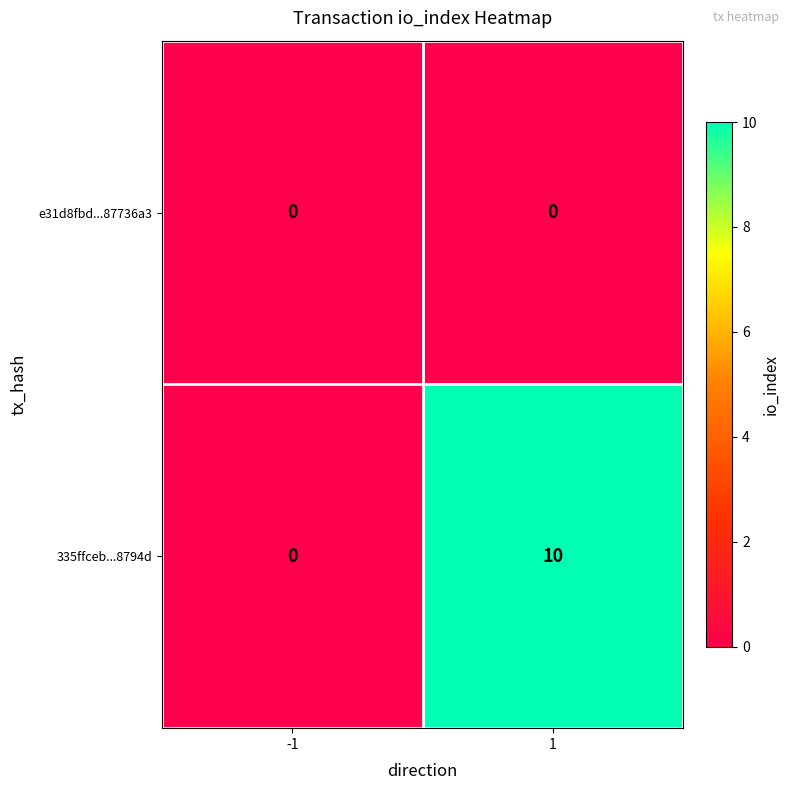

Reading left to right, what are all the values shown in this chart?

e31d8fbd...87736a3: -1=0	1=0
335ffceb...8794d: -1=0	1=10